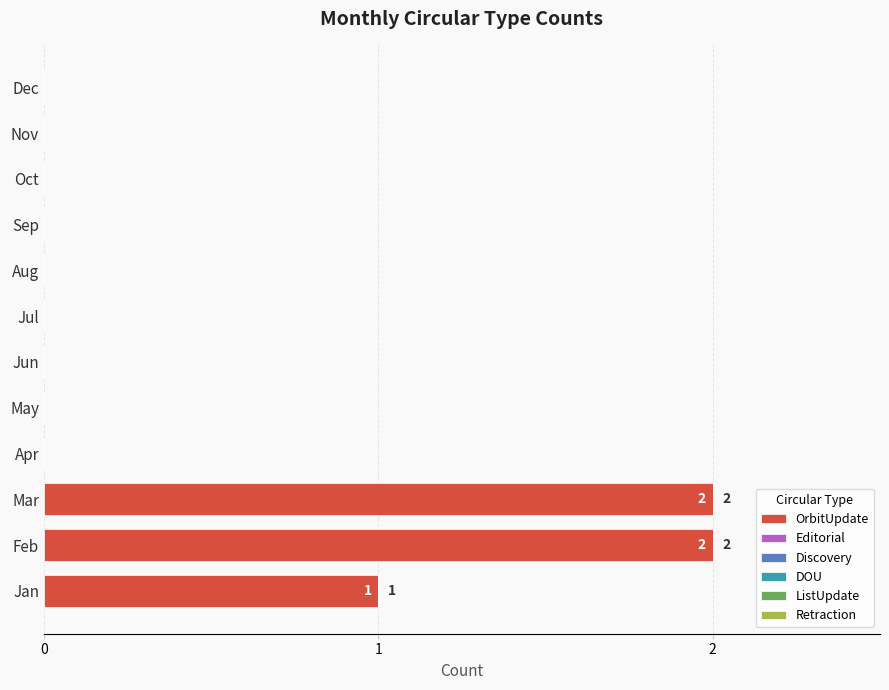

True or false: the data shows 0 at Dec.

True